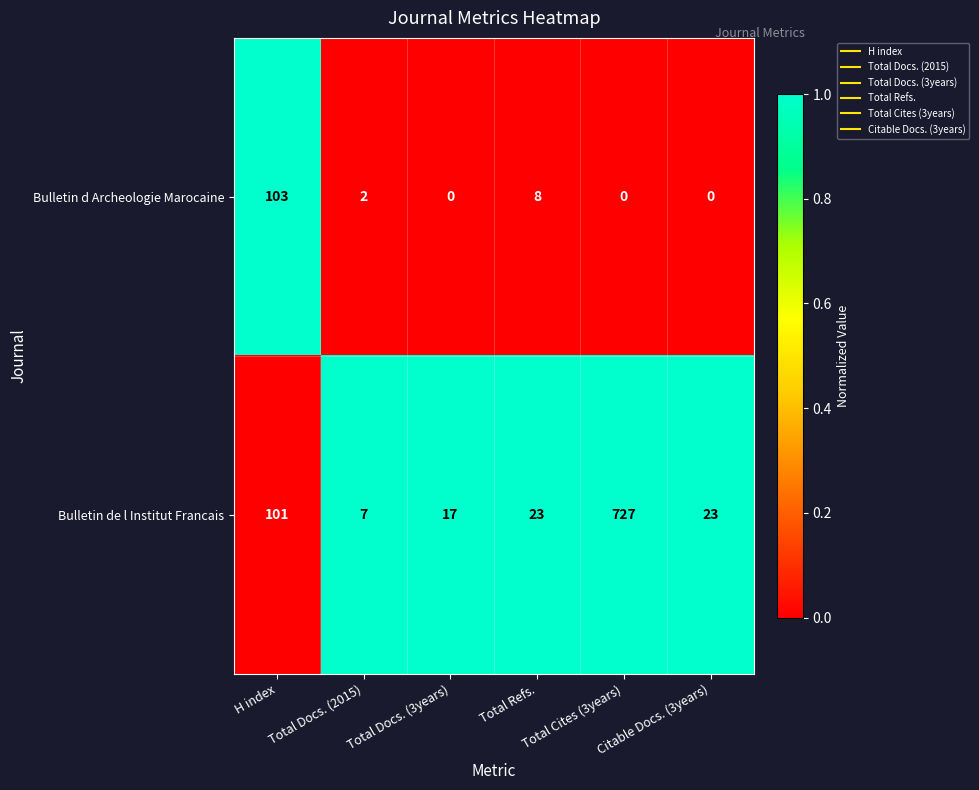

At which category is the sum across all series the highest?

Total Cites (3years)